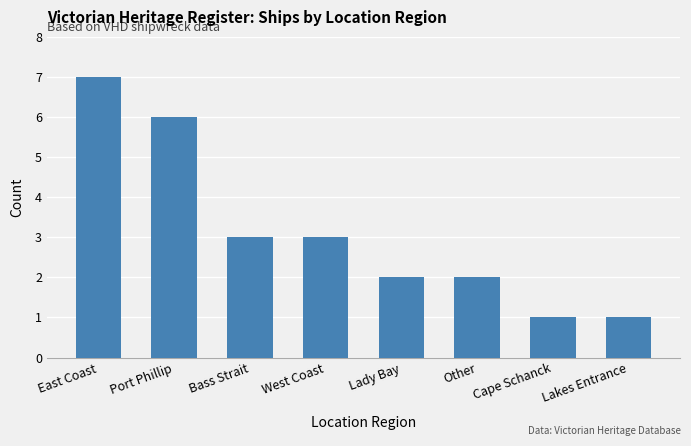

What position from the right is Cape Schanck?

2